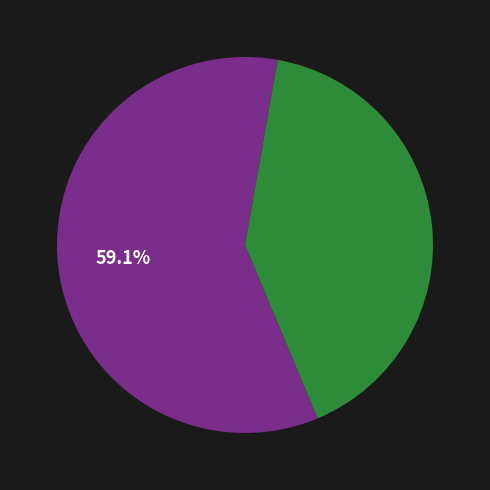

Is there a majority slice in this chart?

Yes